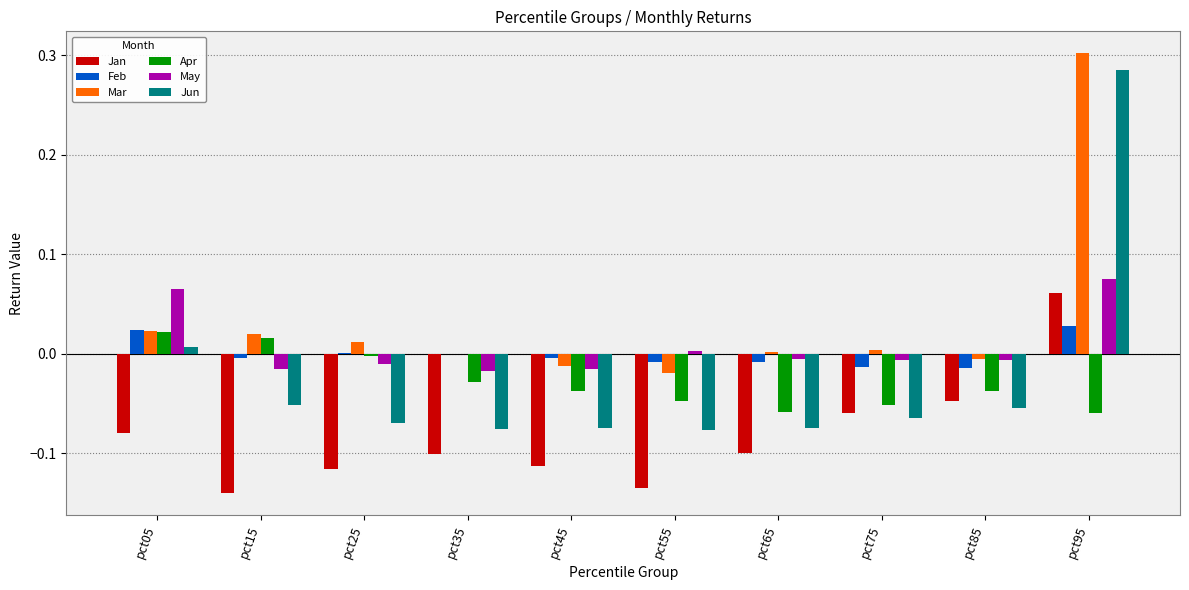

What is the sum of all Apr values?

-0.3